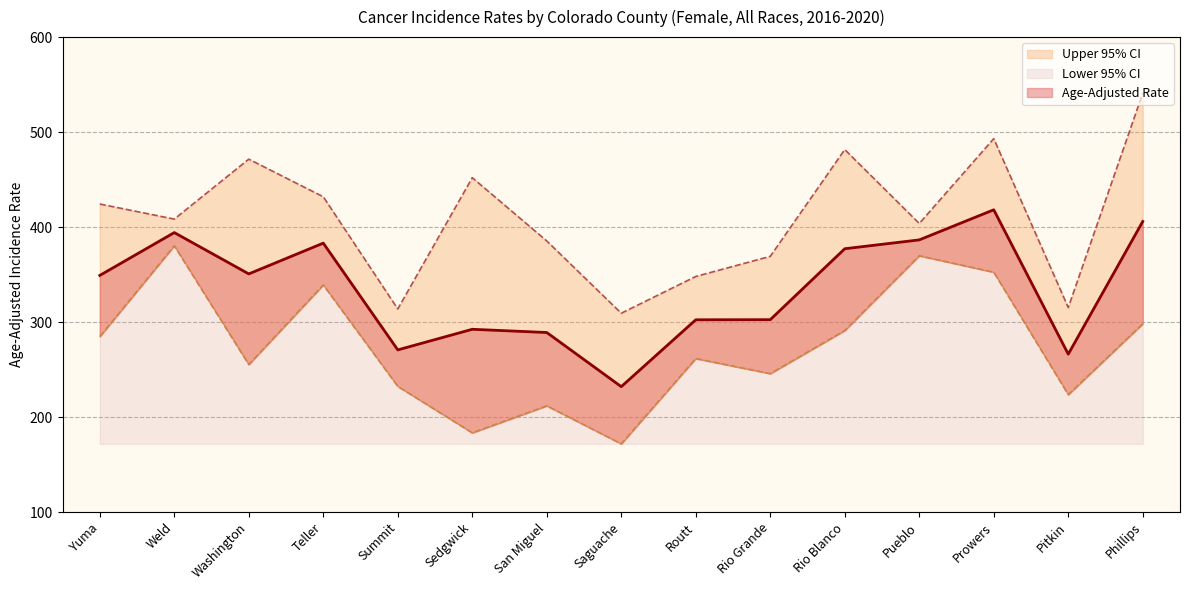

Which series has the largest total across all categories?

Upper 95% CI